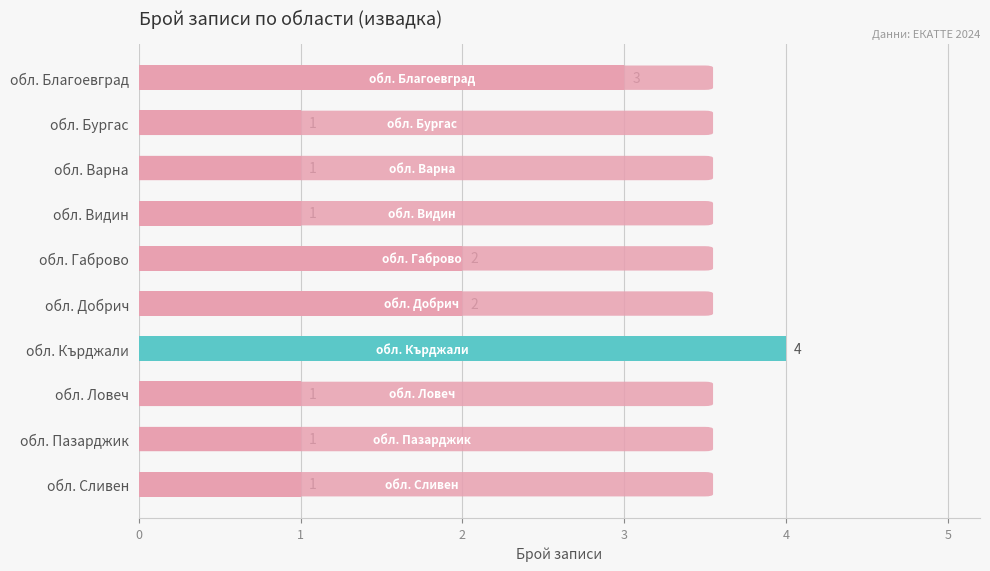

What is the ratio of the value at обл. Сливен to the value at обл. Габрово?

0.5